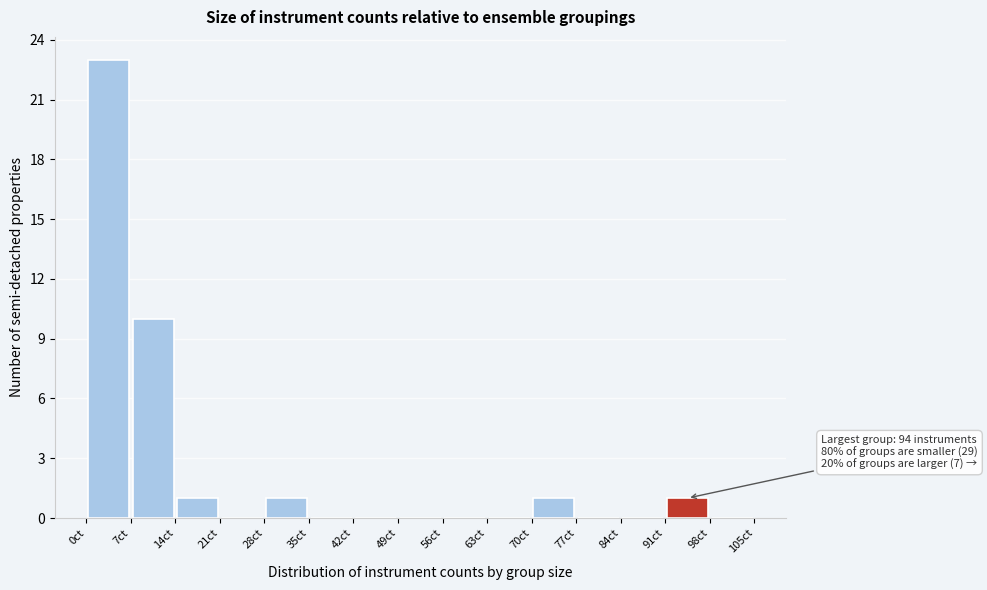

Which range on the x-axis has the tallest bar?

0 to 7